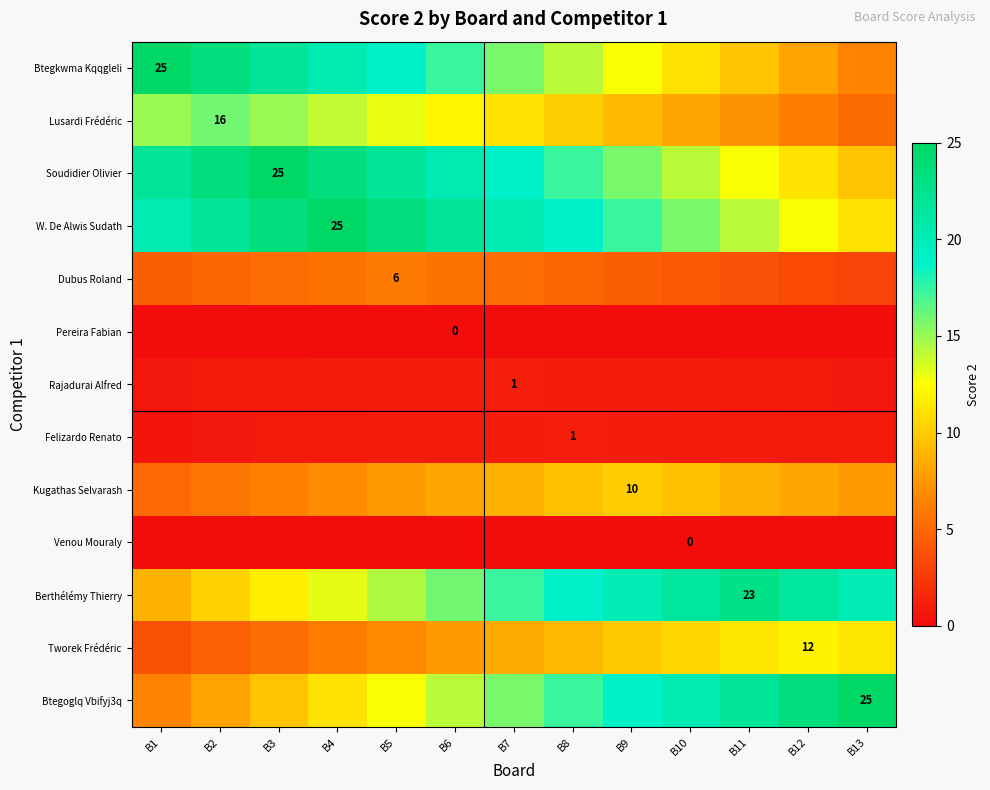

At which category is the sum across all series the highest?

B4